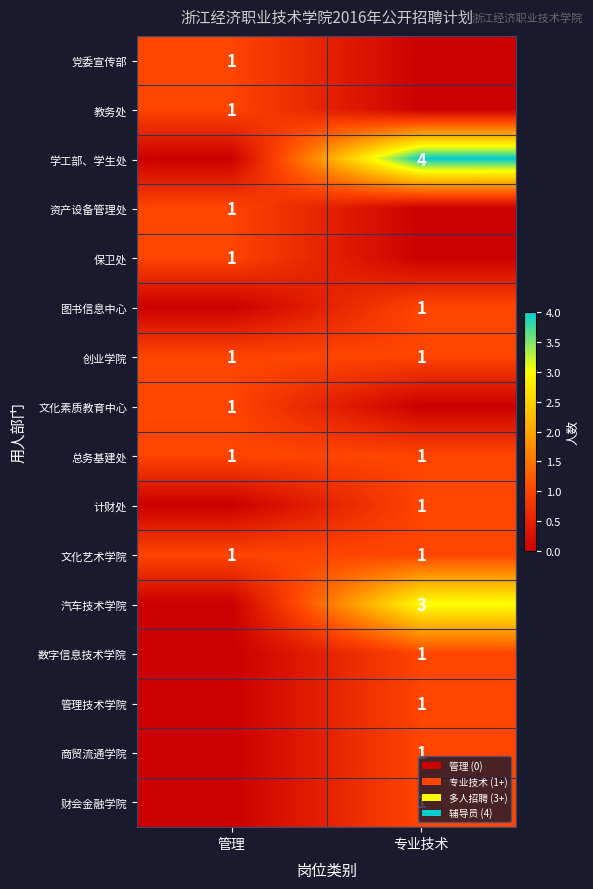

The value of 总务基建处 at 专业技术 is 1. True or false?

True